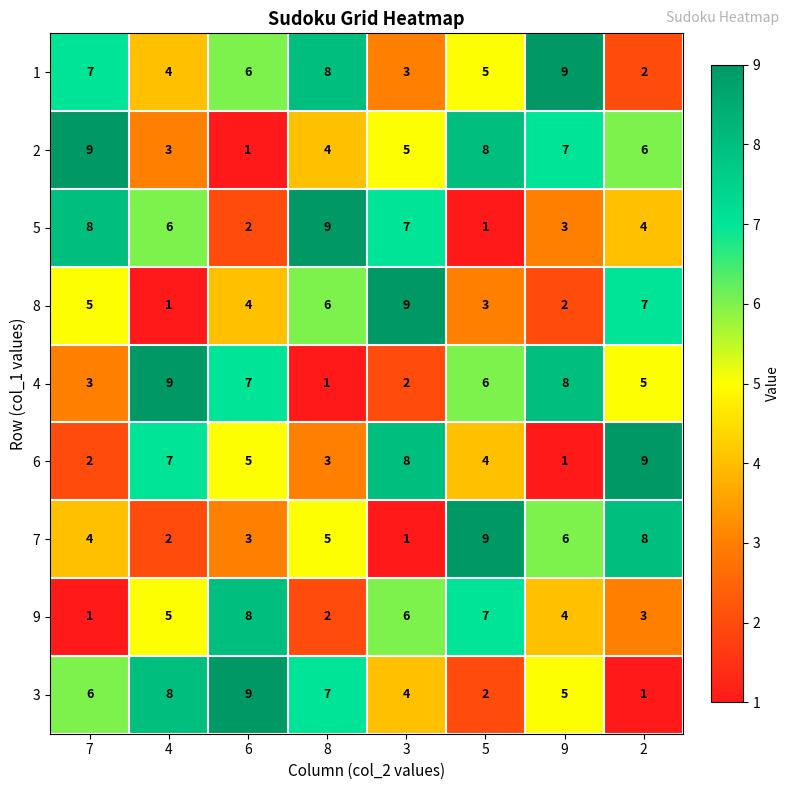

Count the 6 values in the range 3 to 8.

5